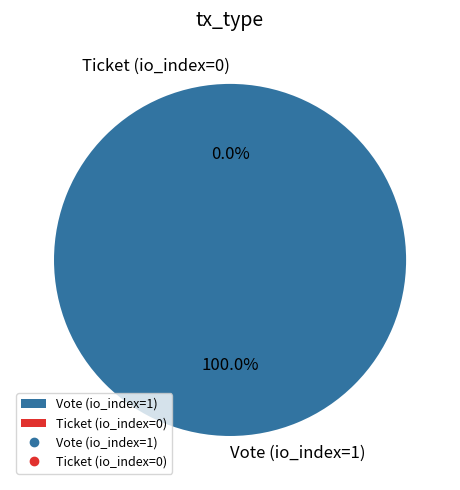

Does any single category account for the majority?

Yes